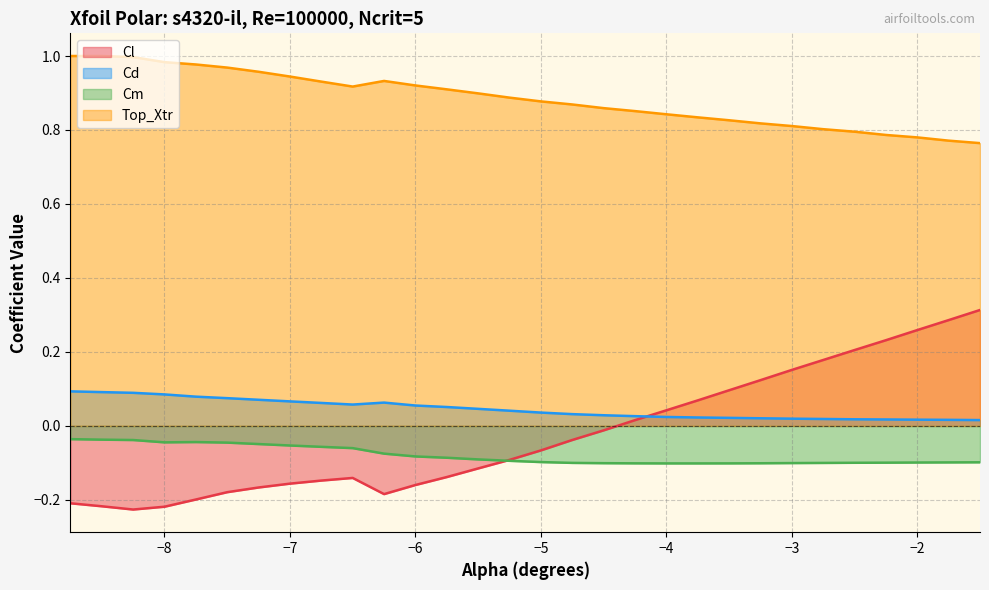

What are all the series names shown in the legend?

Cl, Cd, Cm, Top_Xtr